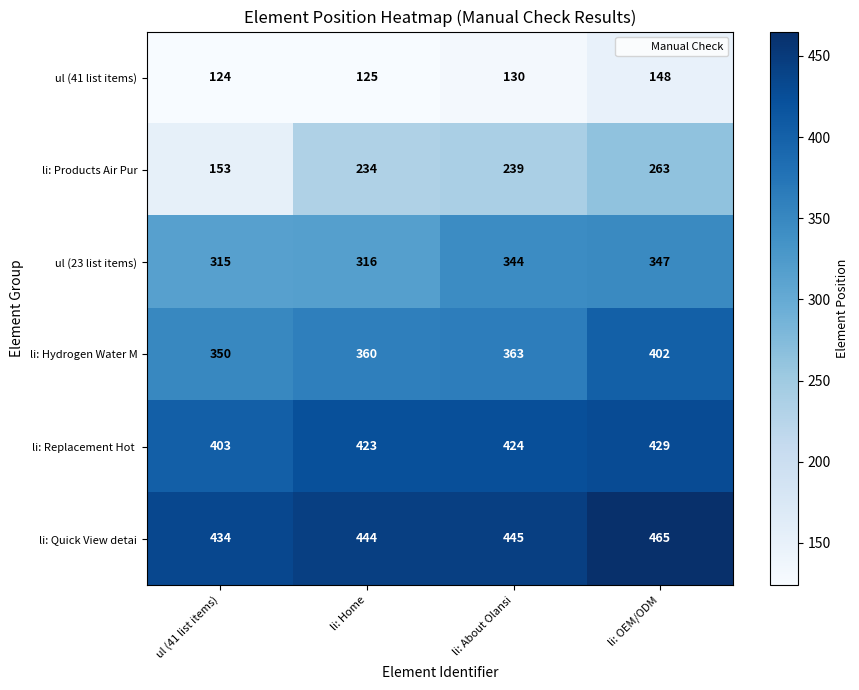

Where is li: Quick View detai nearest to the value 449?

li: About Olansi